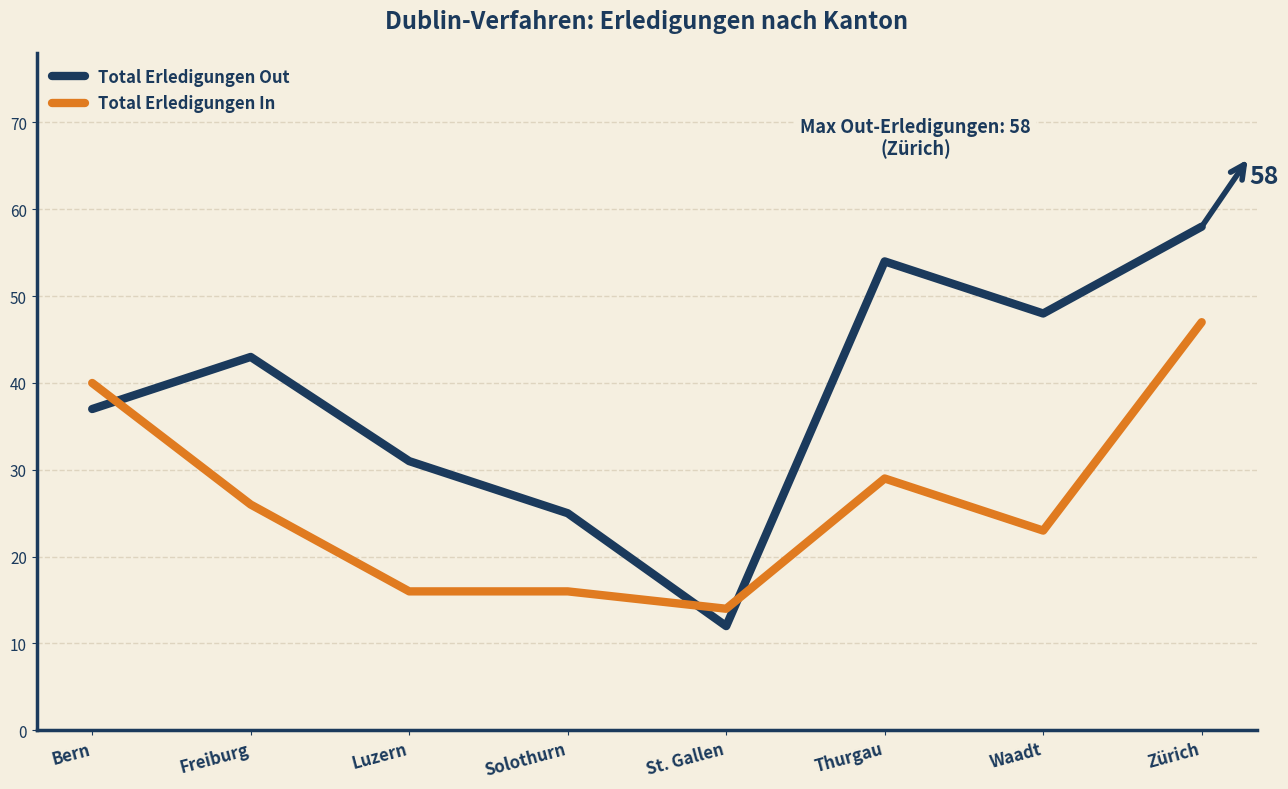

In Total Erledigungen Out, how many points are higher than both neighbors (excluding endpoints)?

2